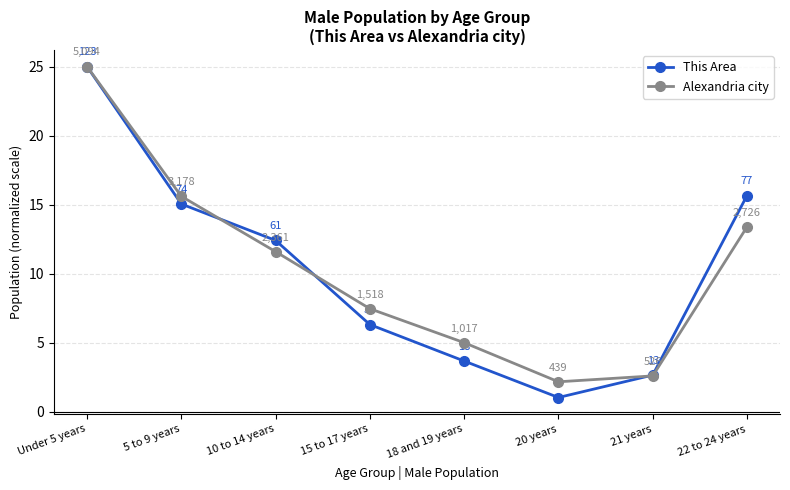

At how many categories does at least one series exceed 5?

5